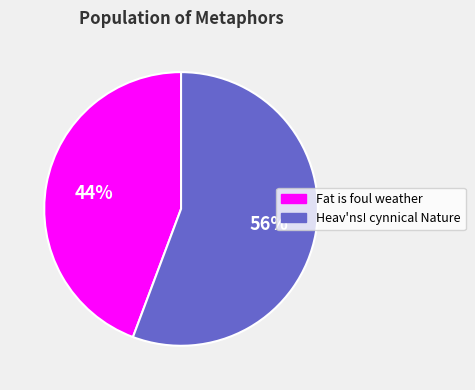

To the nearest percent, what is the average slice percentage?

50%